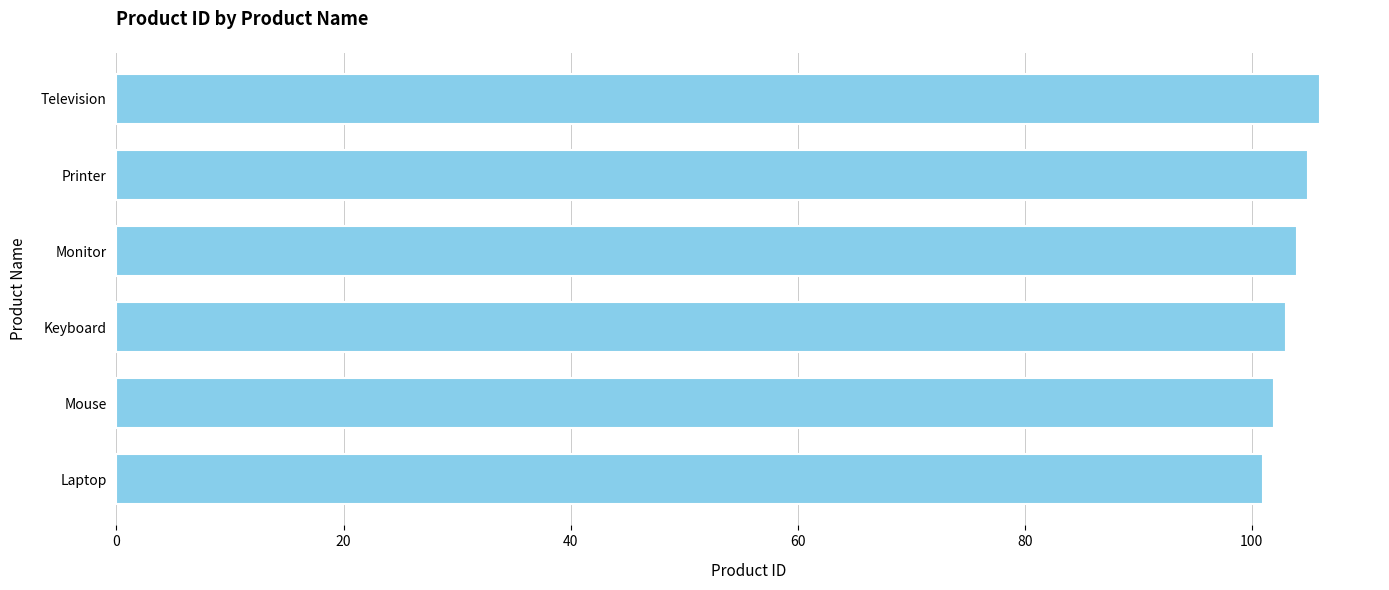

Which label corresponds to the largest value in the chart?

Television